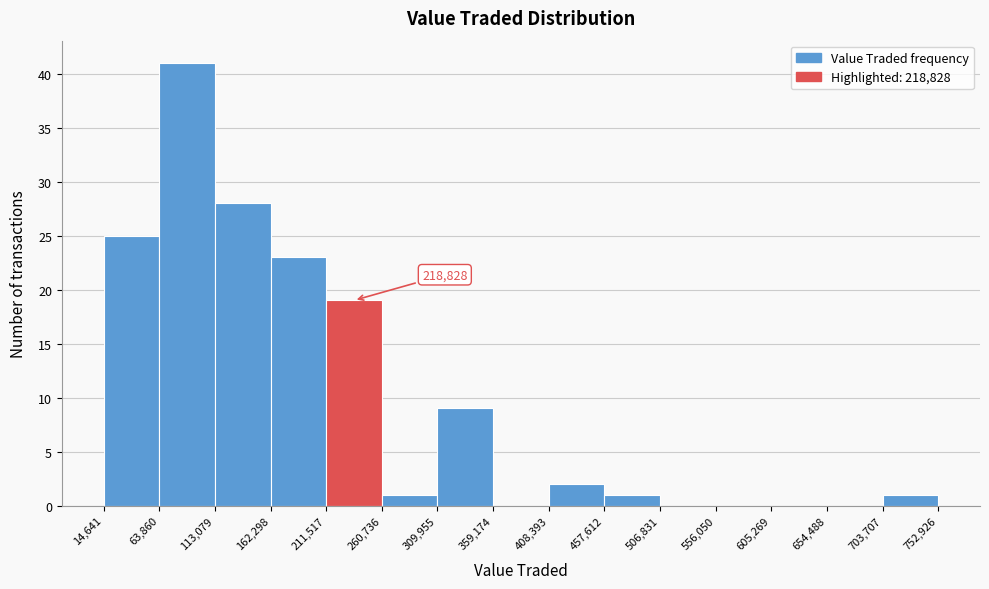

Over which range of the x-axis is the bar tallest?

63,860 to 113,079